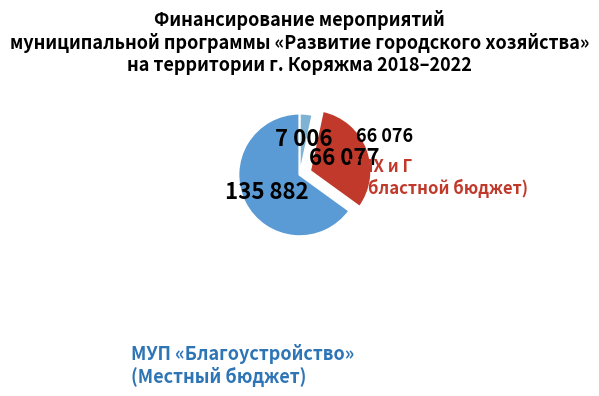

Is there any slice that represents more than half of the pie?

Yes